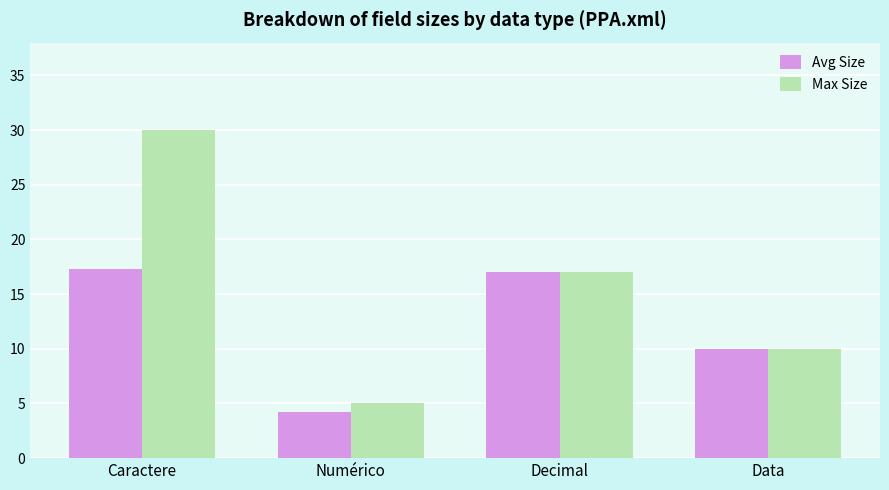

What is the average value of the Max Size series?

15.5